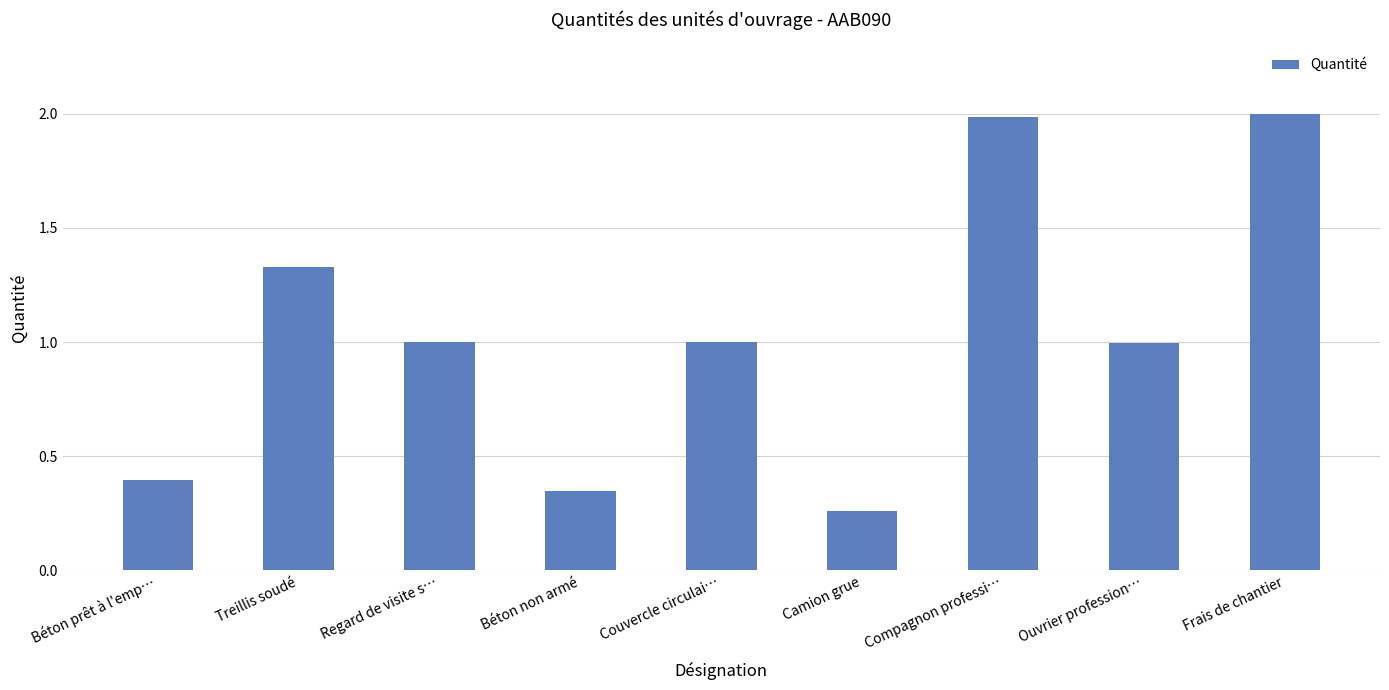

What is the difference between the maximum and second lowest values?

1.7